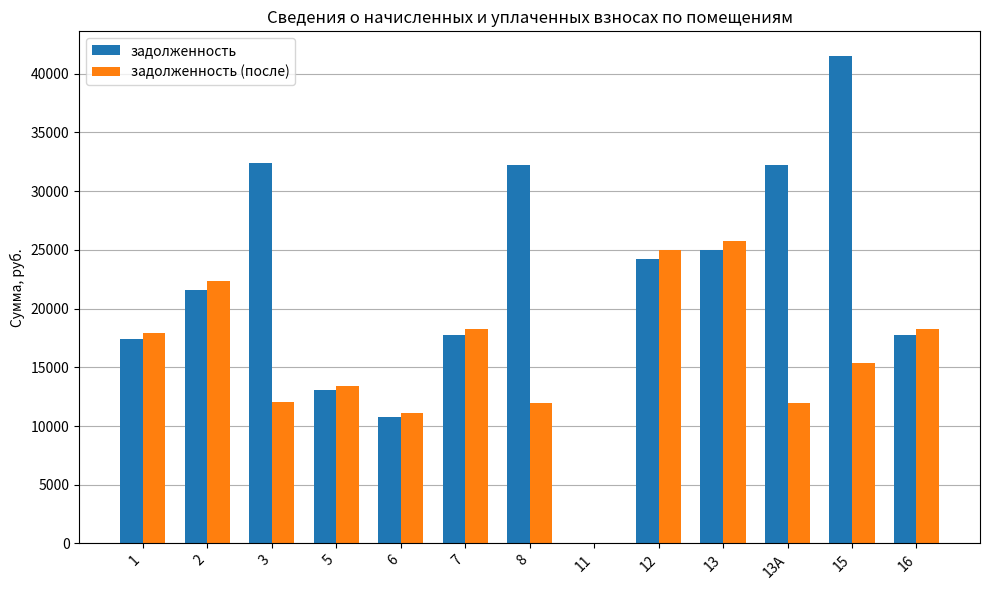

Between 8 and 12, which series saw the biggest shift?

задолженность (после)